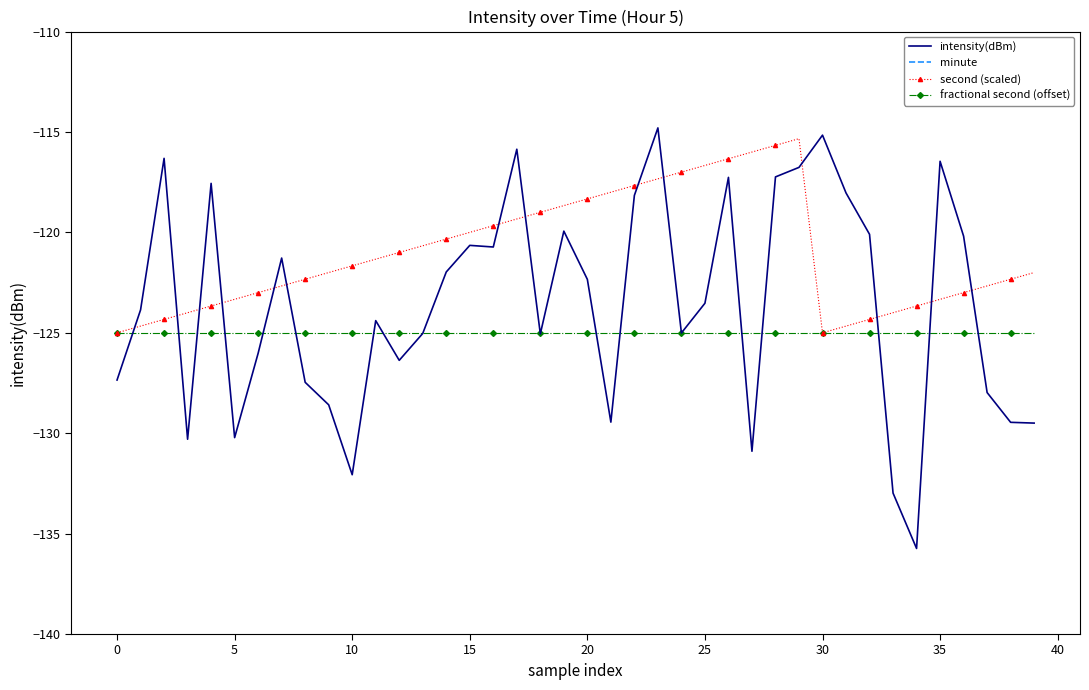

What is the average value of the minute series?

0.2